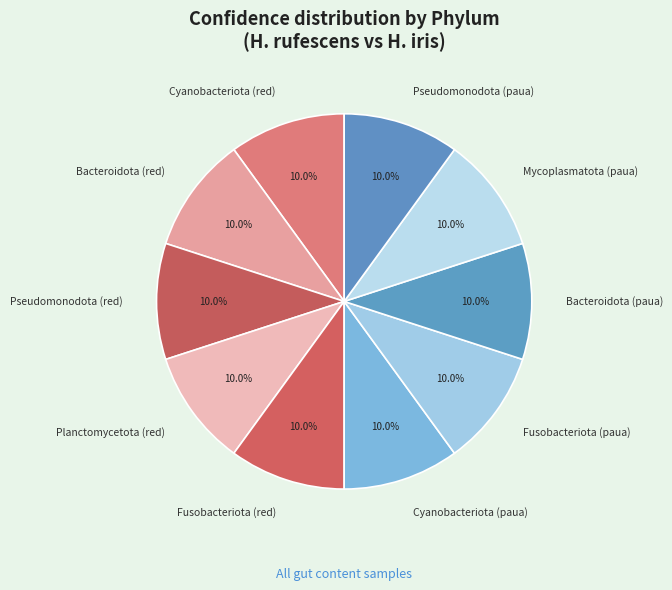

Approximately how many times larger is the value at Pseudomonodota (red) compared to Cyanobacteriota (red)?

1.0